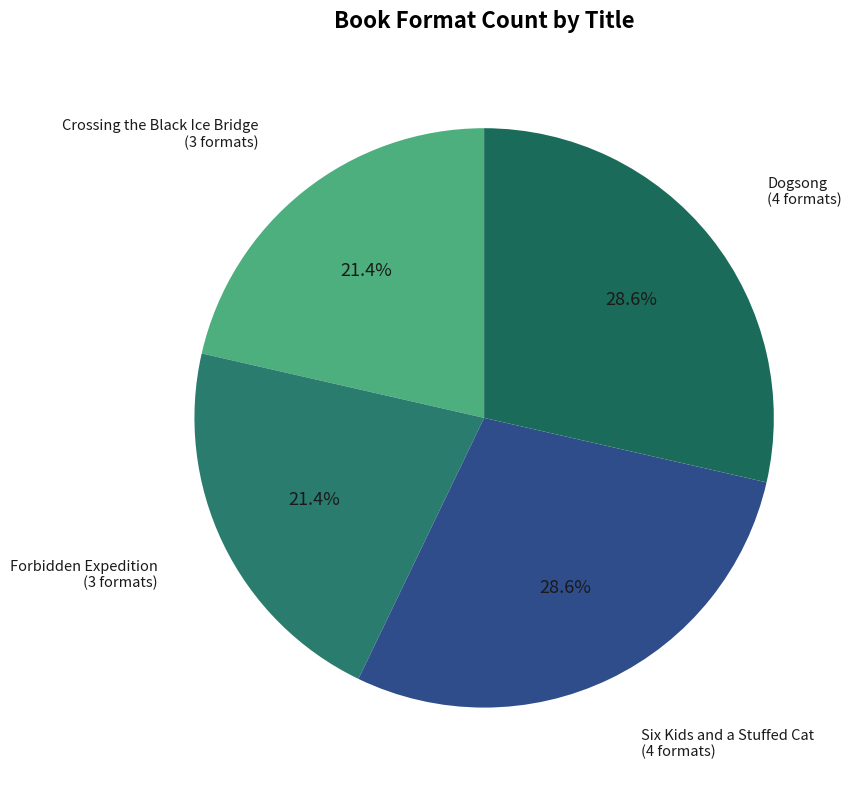

What percentage is the Crossing the Black Ice Bridge slice, to the nearest percent?

21%